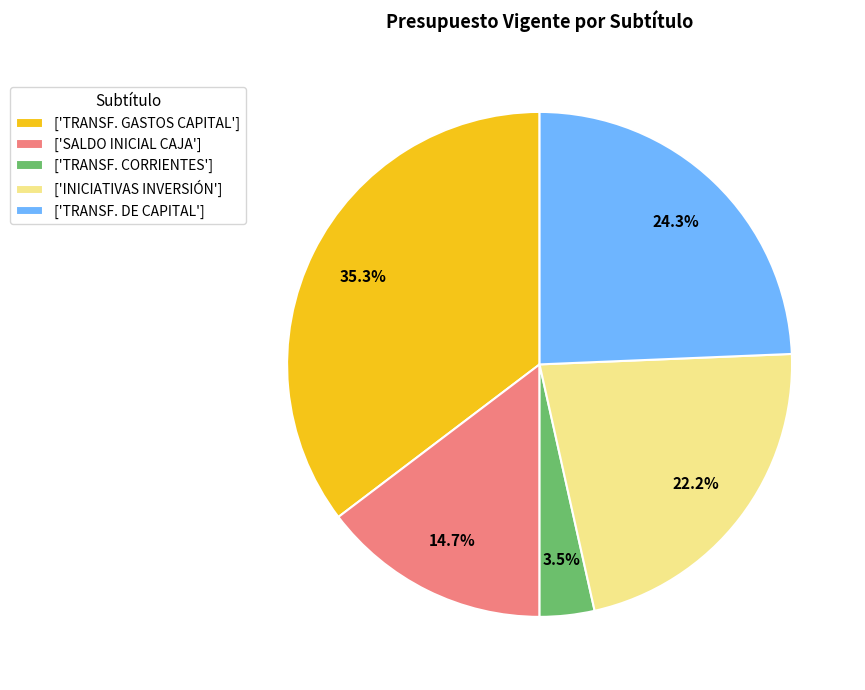

Which has a higher value, ['TRANSF. DE CAPITAL'] or ['SALDO INICIAL CAJA']?

['TRANSF. DE CAPITAL']